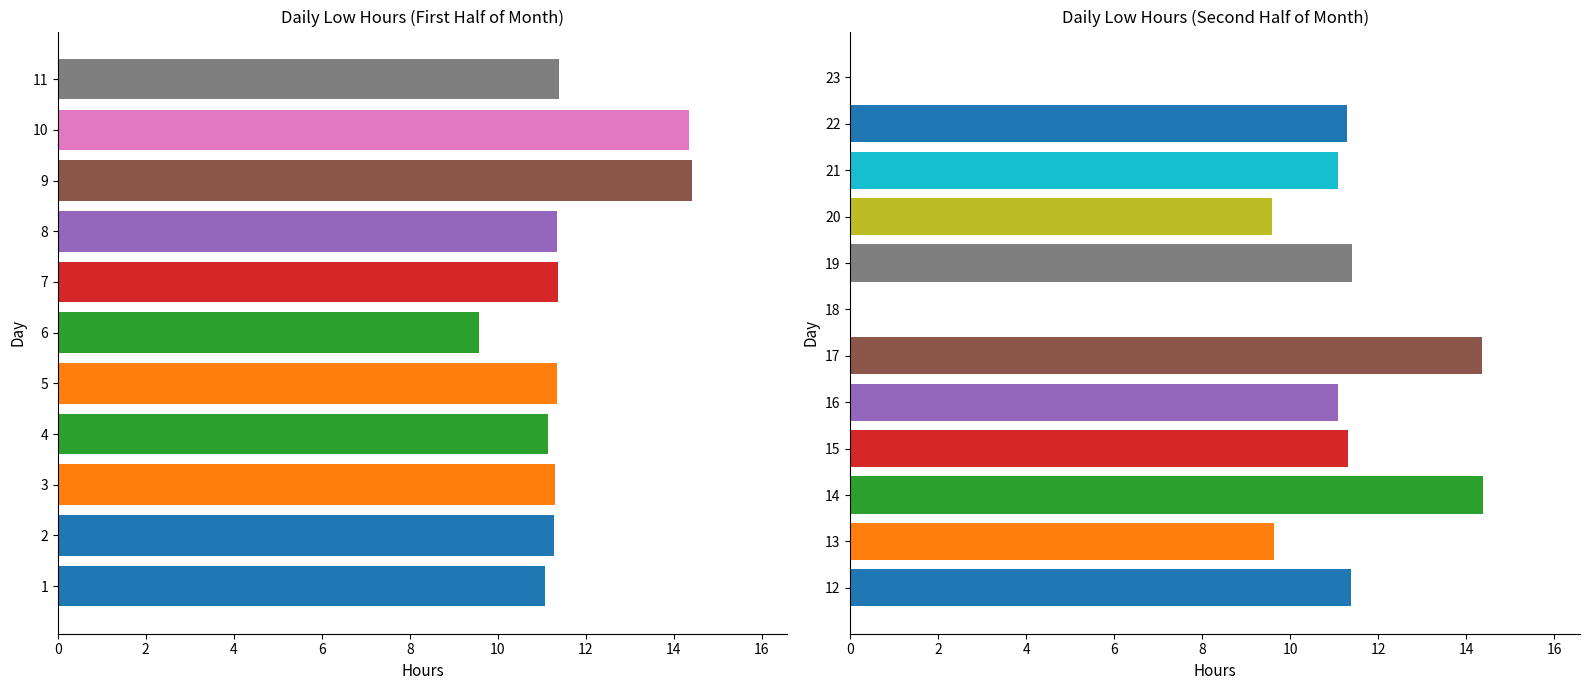

The value at 22 is 4.2. True or false?

False